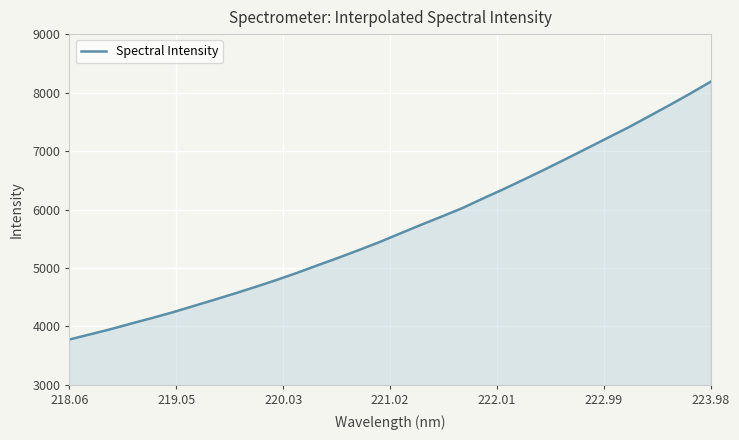

True or false: the data has more than 0 interior local peaks.

False